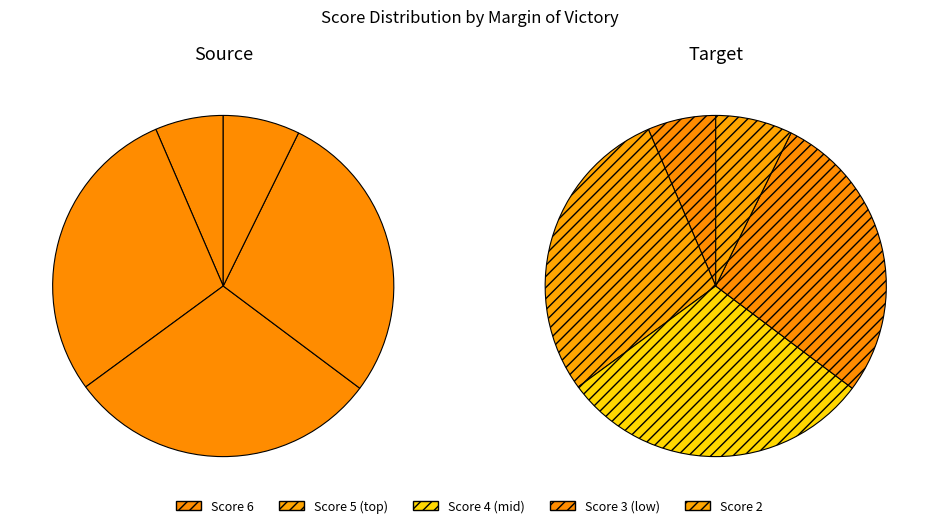

Which category has the smallest portion of the pie?

5